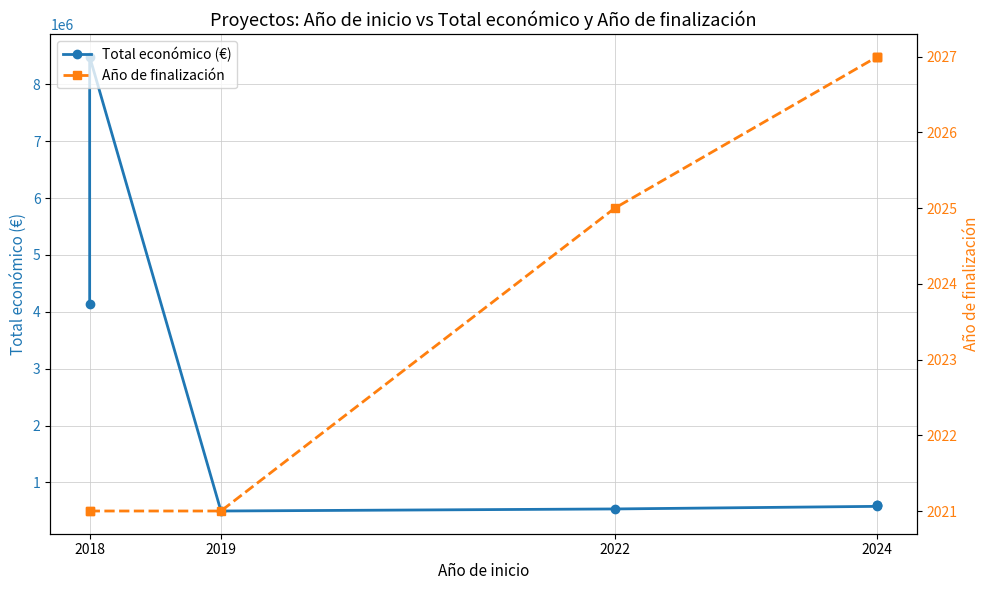

Rank the series by their maximum value, from highest to lowest.

Total económico (€), Año de finalización